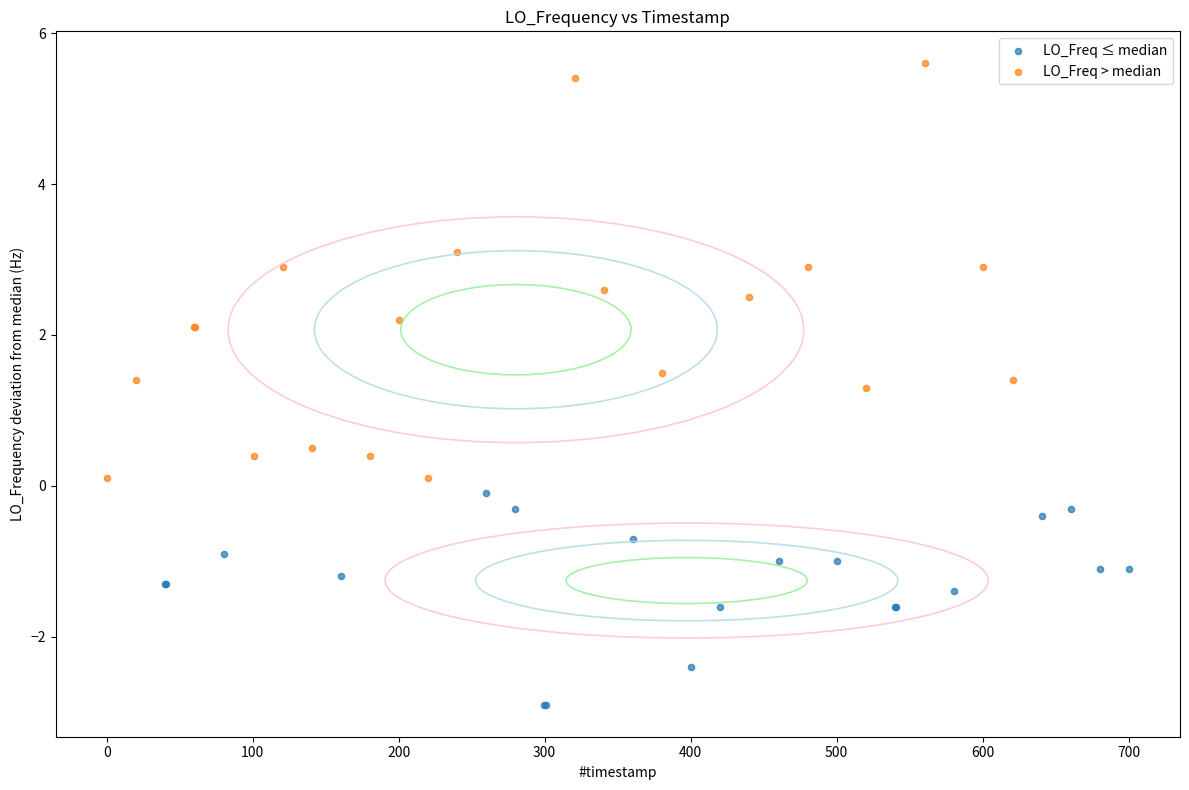

Which series contains the highest Y value?

LO_Freq > median